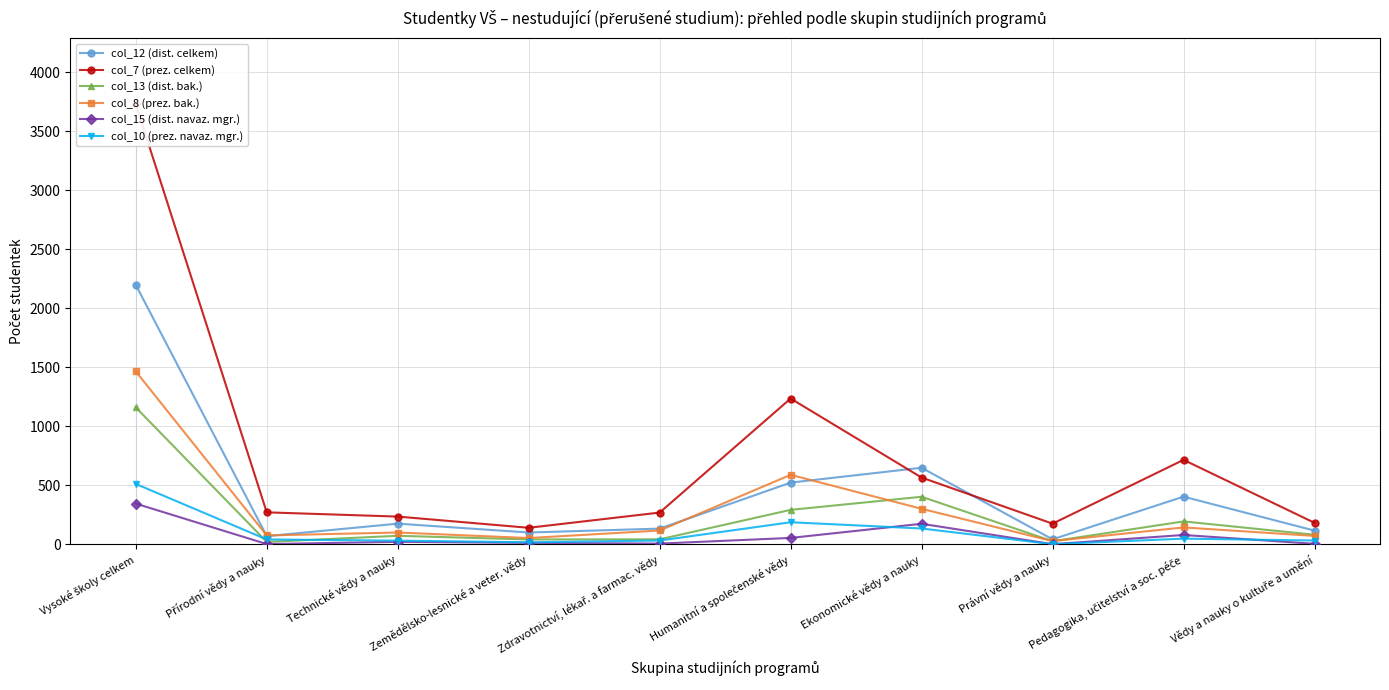

Which series has the largest range (max minus min)?

col_7 (prez. celkem)